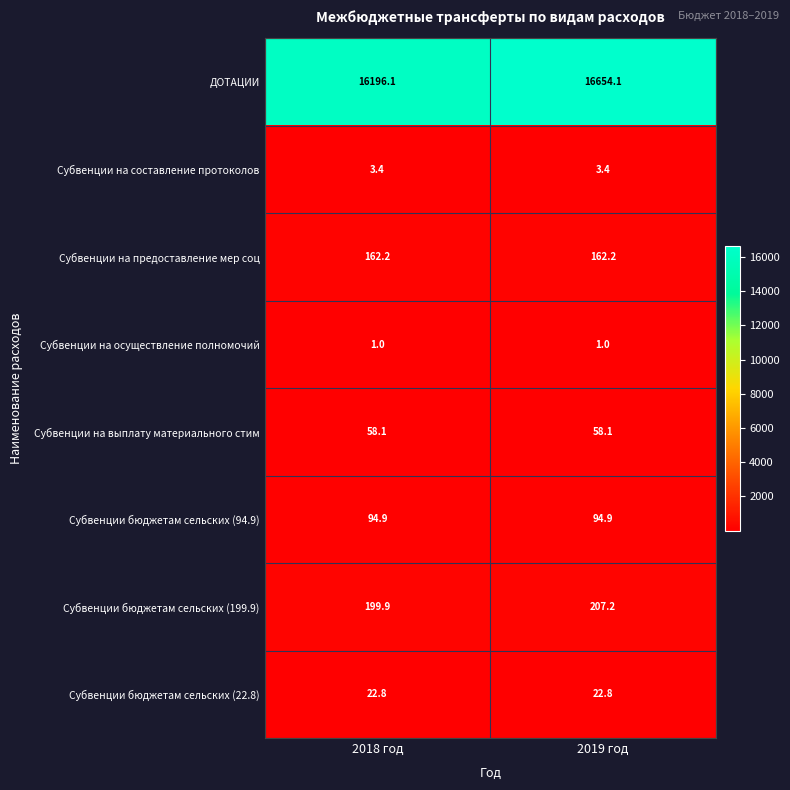

What is the maximum value shown in the chart?

16654.1